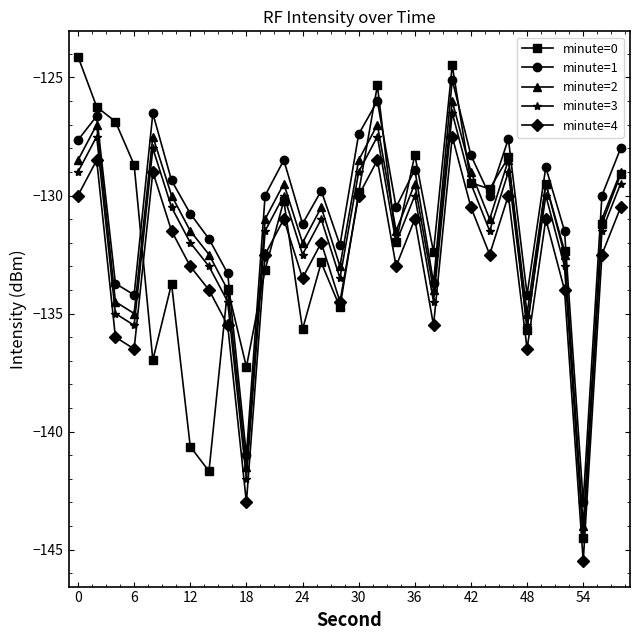

How many lines are shown in the chart?

5